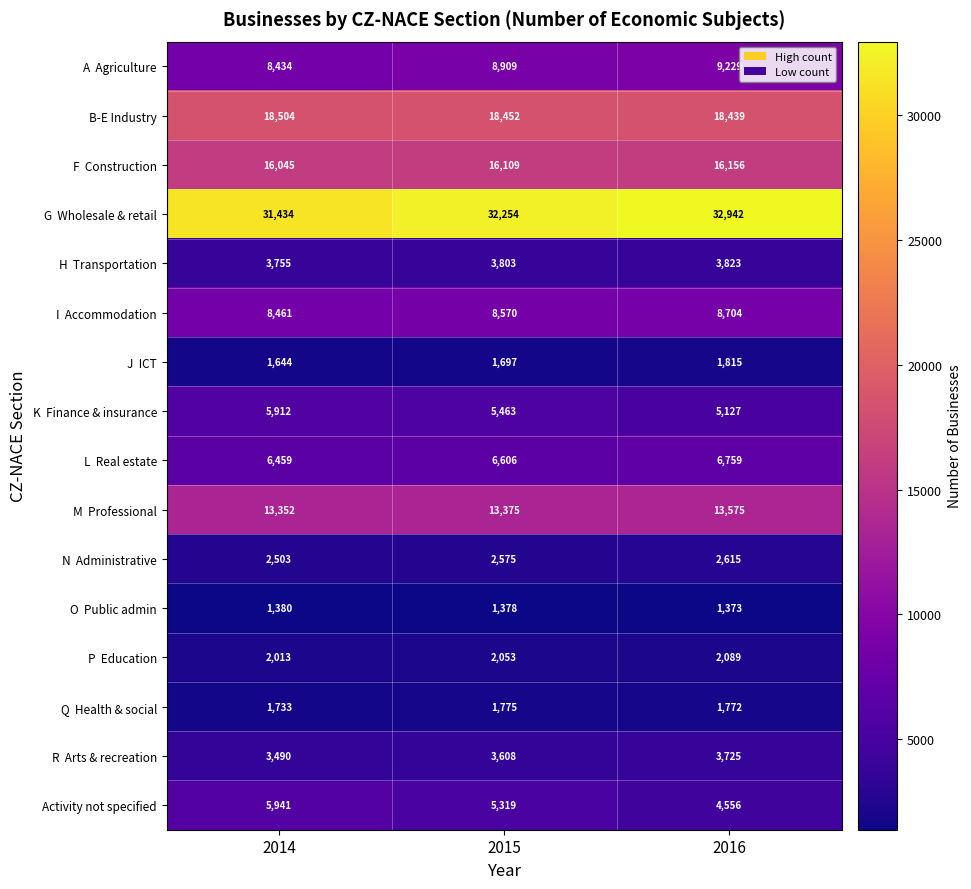

At which category is the sum across all series the highest?

2016